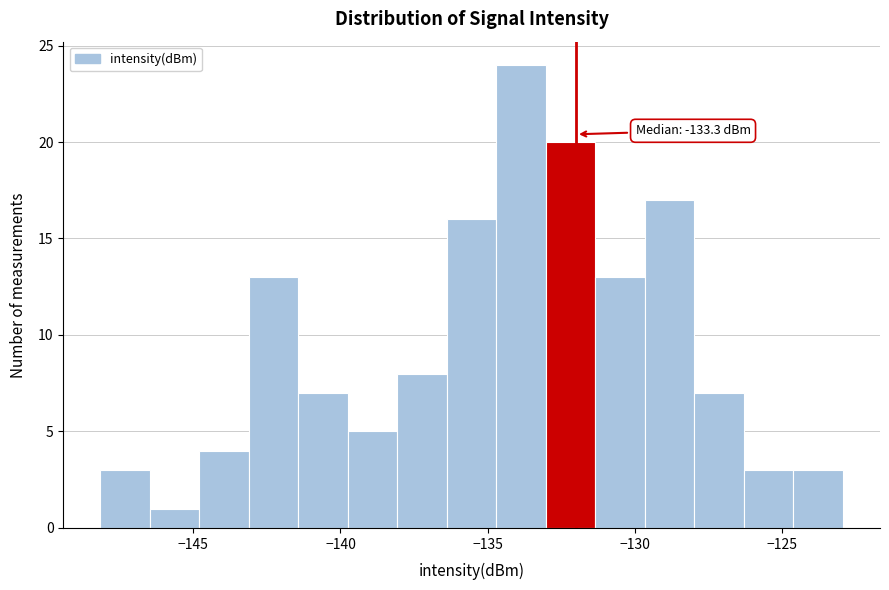

Around what value on the x-axis is the tallest bar? Give the approximate position of its centre, as read against the axis.

-134.0